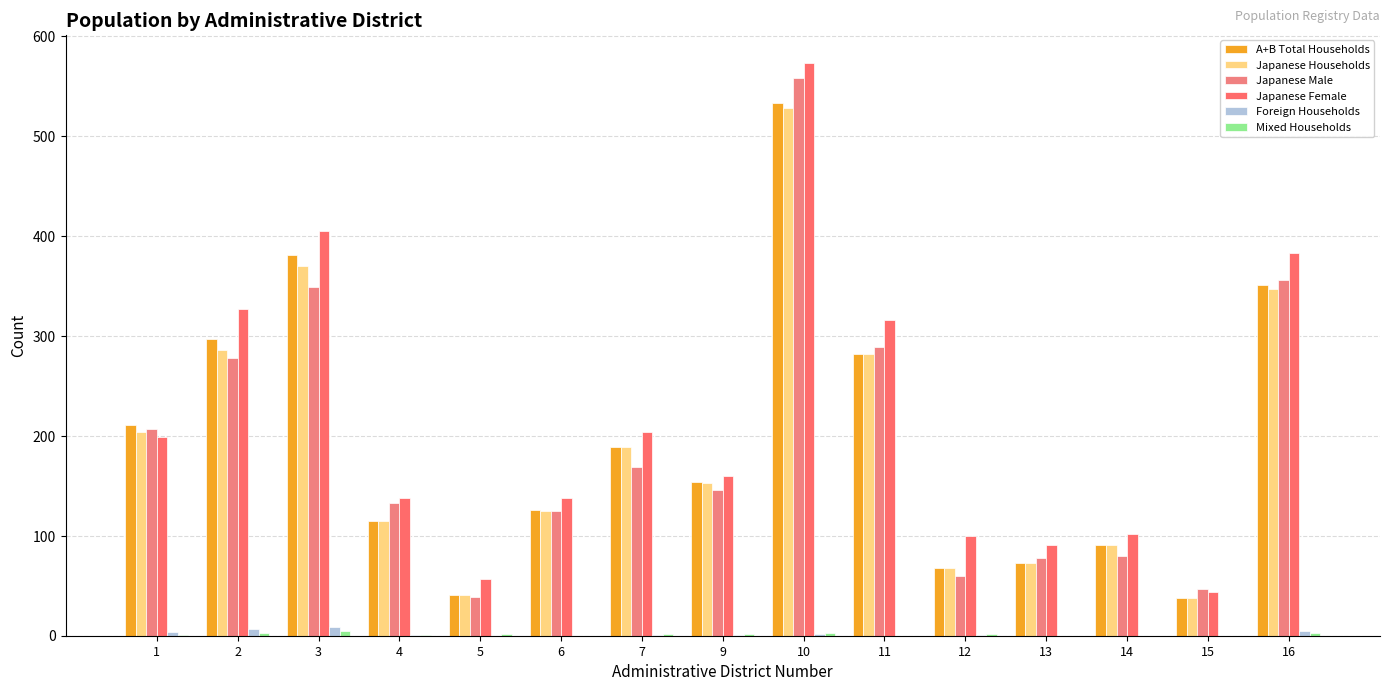

Reading left to right, extract all data points from this chart.

A+B Total Households: 211	297	381	115	41	126	189	154	533	282	68	73	91	38	351
Japanese Households: 204	286	370	115	41	125	189	153	528	282	68	73	91	38	347
Japanese Male: 207	278	349	133	39	125	169	146	558	289	60	78	80	47	356
Japanese Female: 199	327	405	138	57	138	204	160	573	316	100	91	102	44	383
Foreign Households: 4	7	9	1	0	0	1	1	2	0	1	0	0	0	5
Mixed Households: 1	3	5	1	2	0	2	2	3	0	2	0	0	0	3